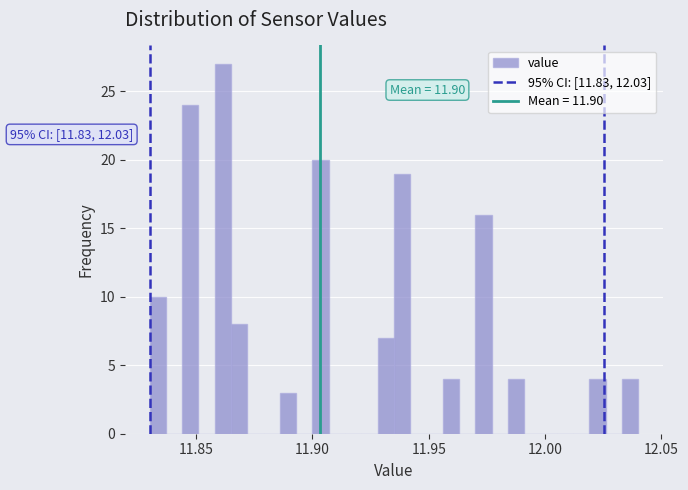

Around what value on the x-axis is the tallest bar? Give the approximate position of its centre, as read against the axis.

11.860